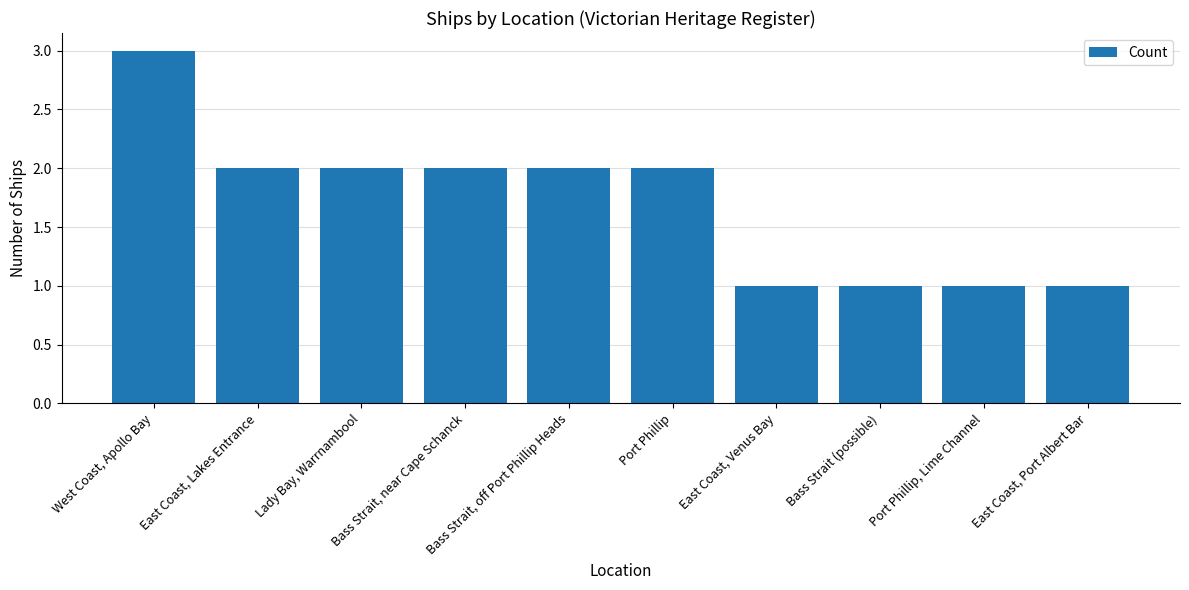

Does the chart contain any negative values?

No